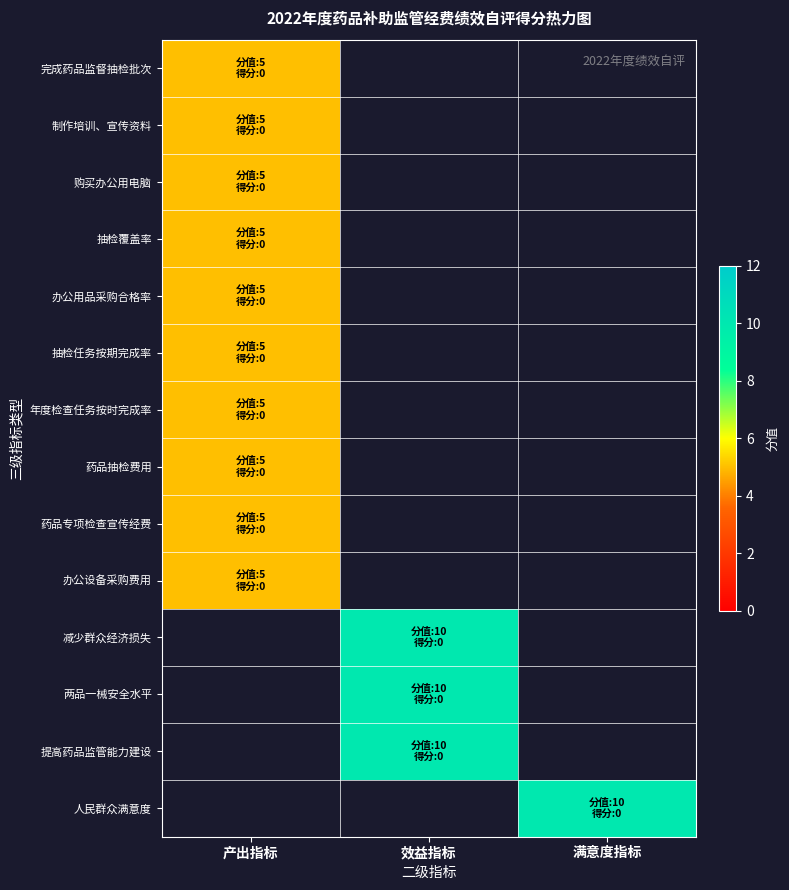

The 办公用品采购合格率 series shows 2.2 at 产出指标. True or false?

False